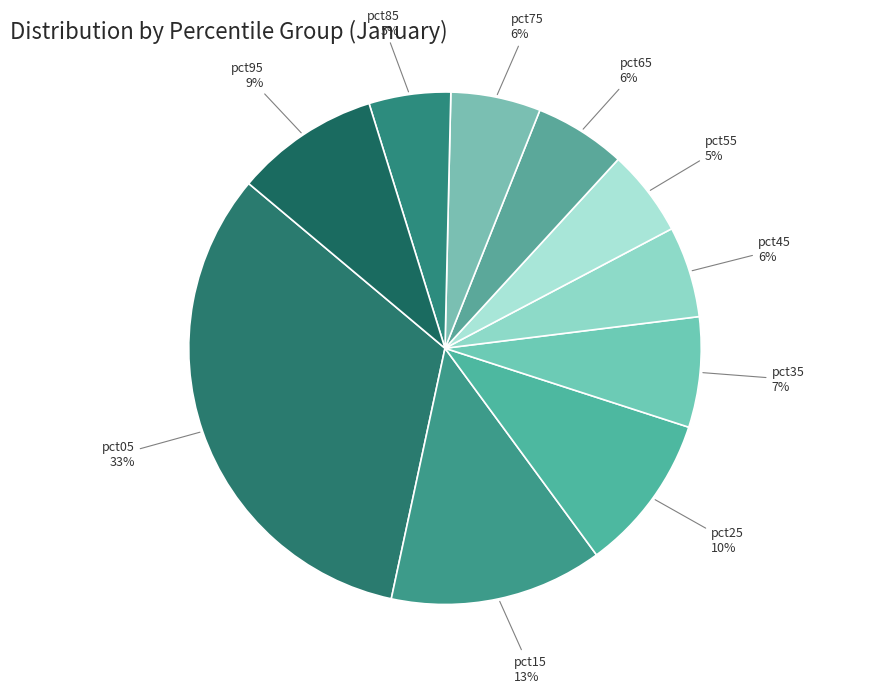

Is pct55 the majority of the pie?

No